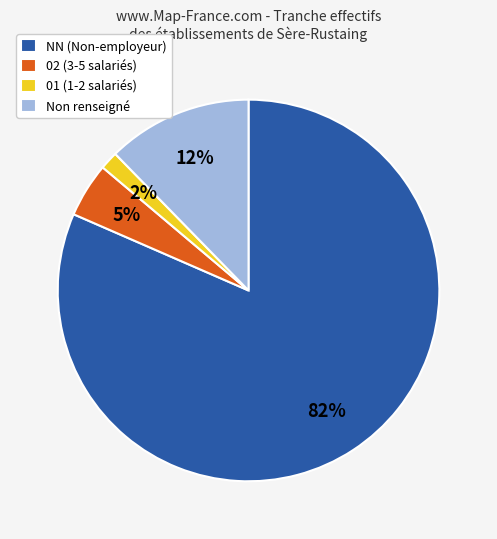

To the nearest percent, what percentage of the pie is 02 (3-5 salariés)?

5%